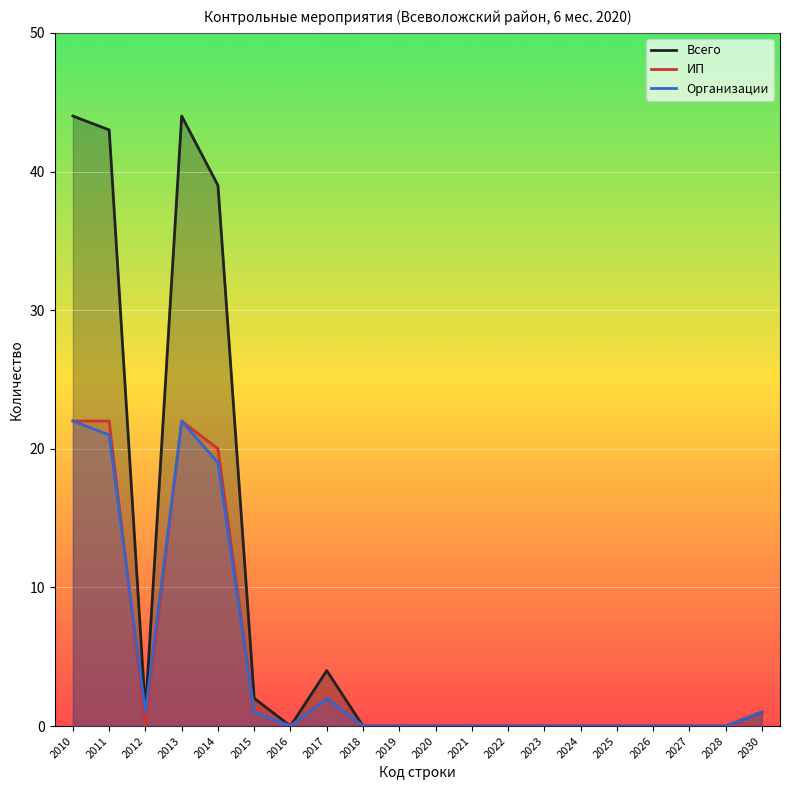

In Организации, how many points are higher than both neighbors (excluding endpoints)?

2